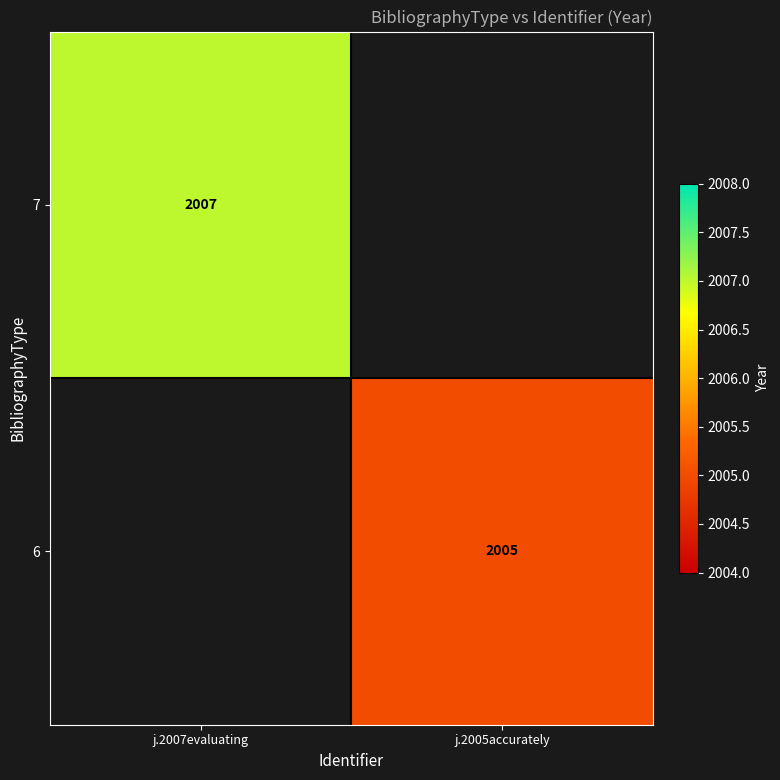

Is it true that 7 equals 2892 at j.2007evaluating?

False